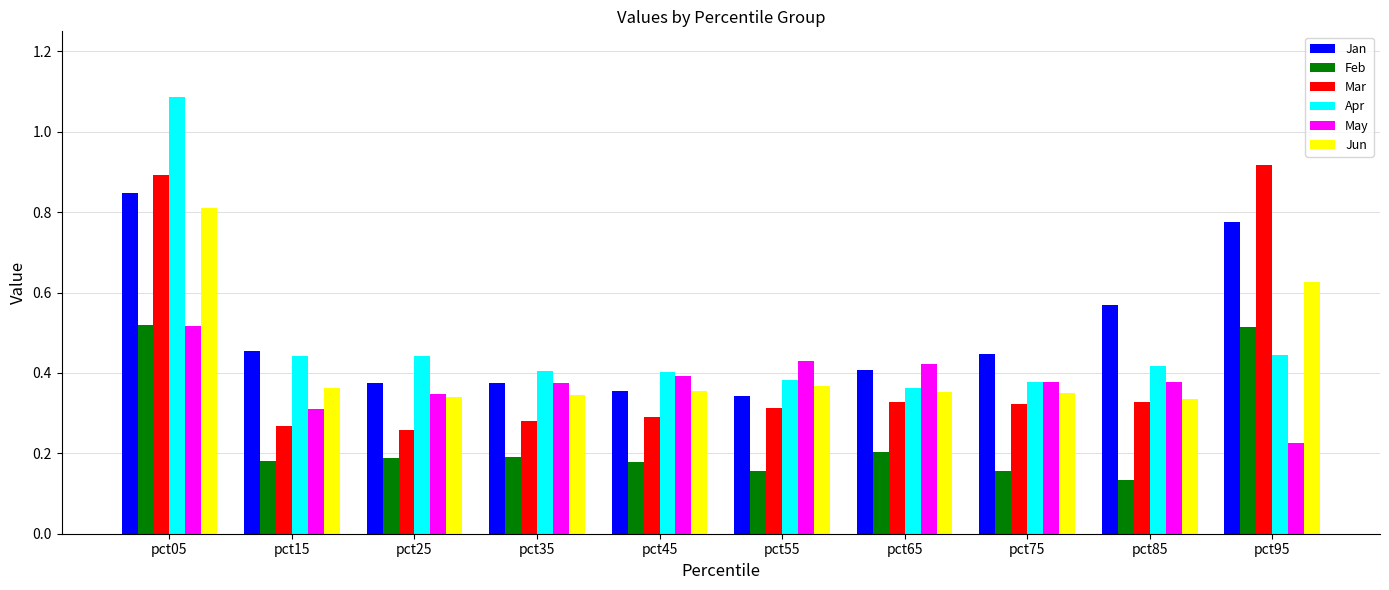

At which category does the chart reach its peak across all series?

pct05